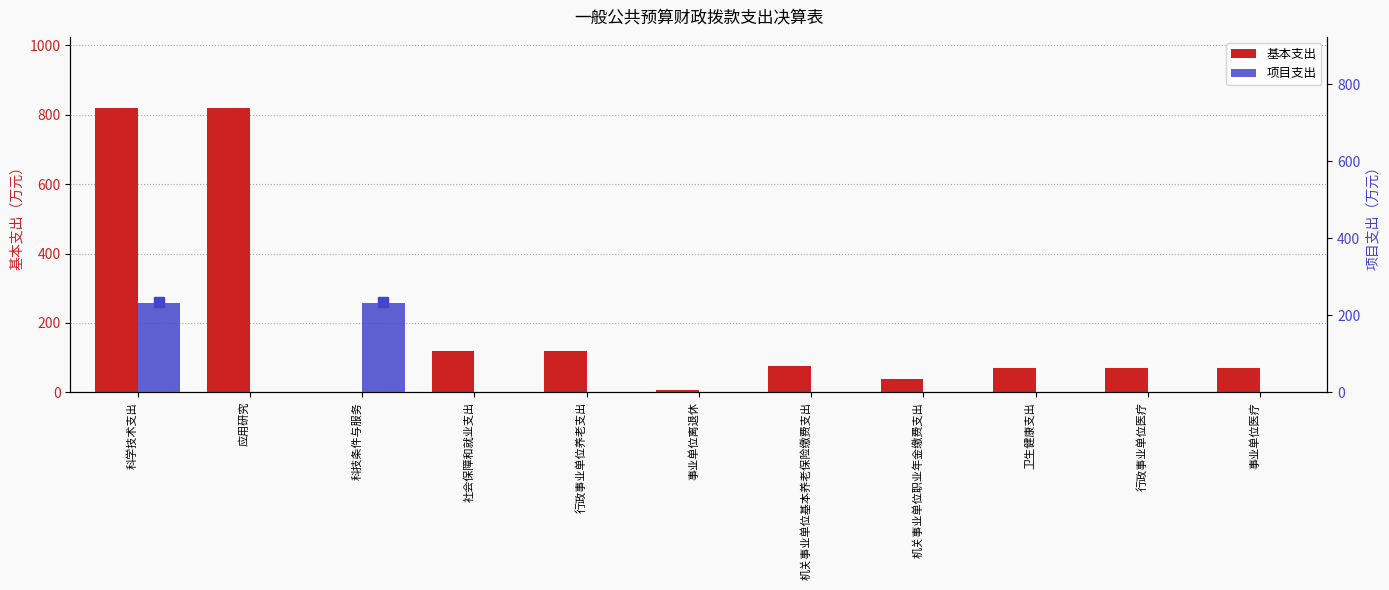

What is the total value across all series at 机关事业单位职业年金缴费支出?

37.7